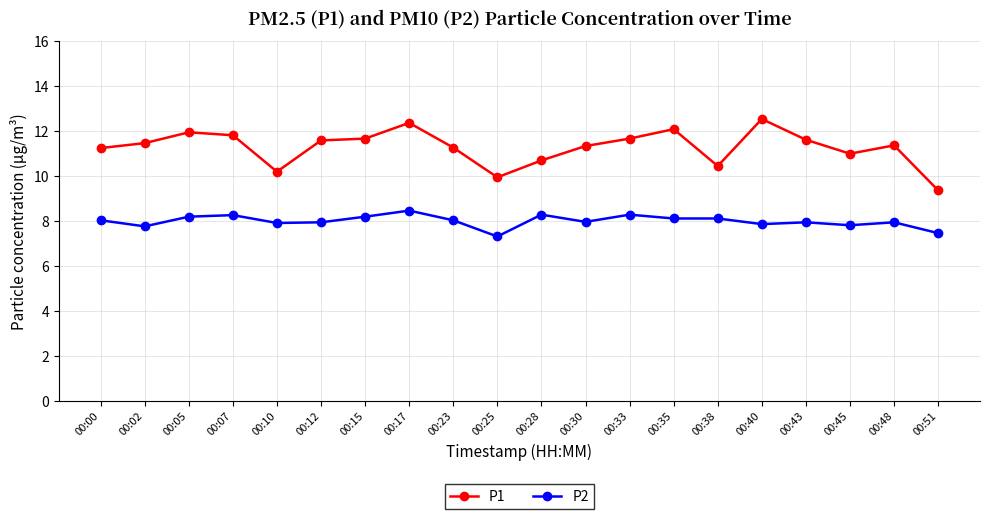

Is it true that P2 equals 8.0 at 00:30?

True